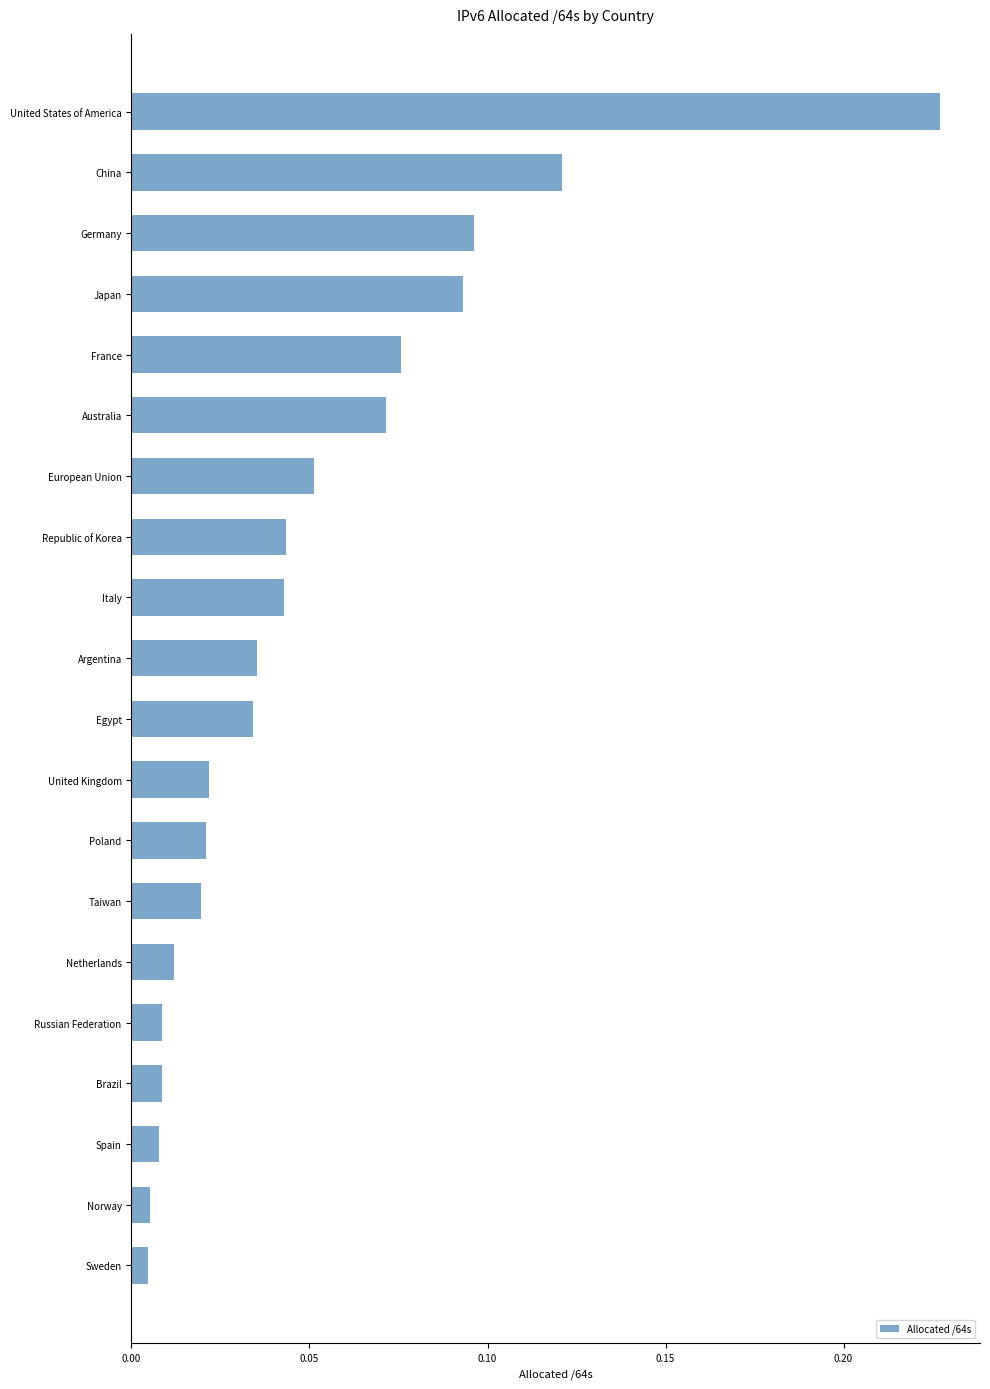

Which label corresponds to the largest value in the chart?

United States of America